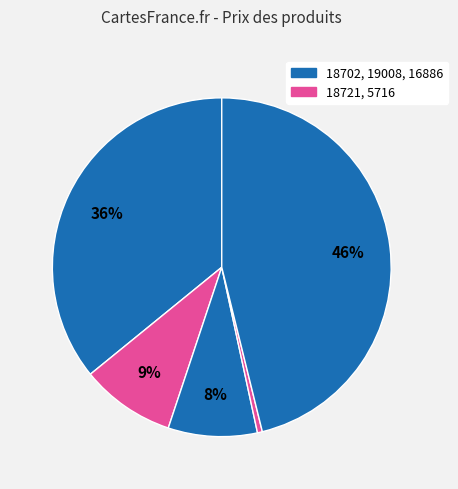

Count the number of slices in the pie.

5